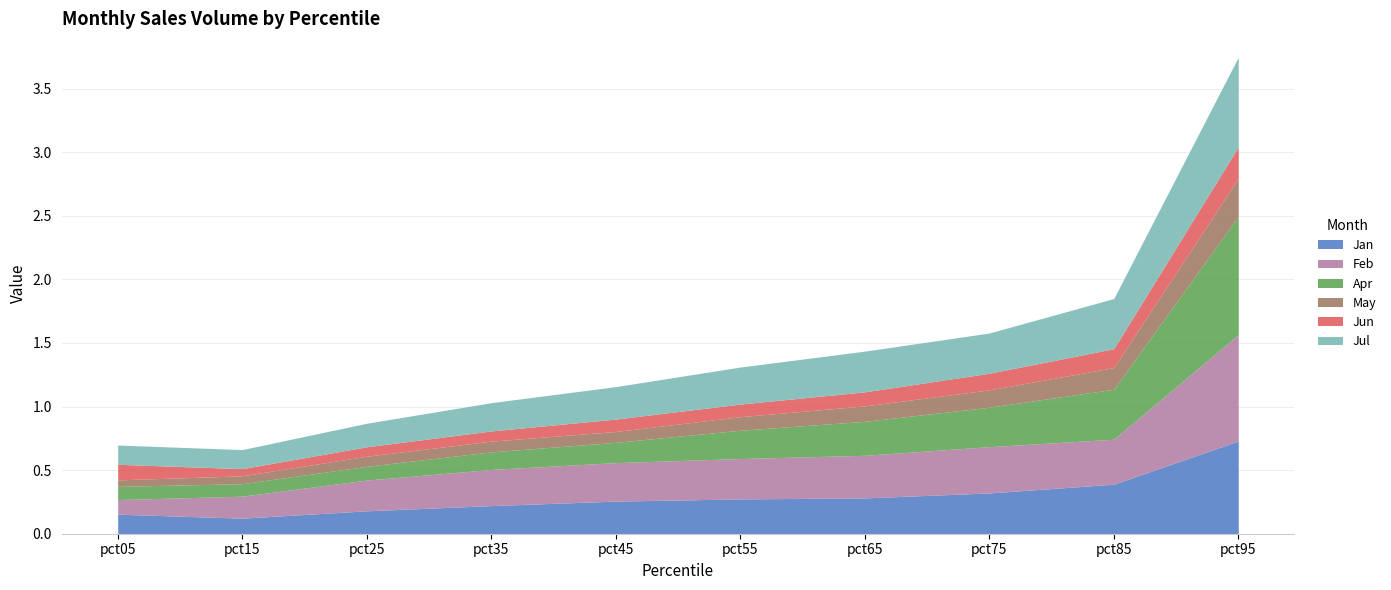

Reading left to right, what are all the values shown in this chart?

Jan: 0.2	0.1	0.2	0.2	0.3	0.3	0.3	0.3	0.4	0.7
Feb: 0.1	0.2	0.2	0.3	0.3	0.3	0.3	0.4	0.4	0.8
Apr: 0.1	0.1	0.1	0.1	0.2	0.2	0.3	0.3	0.4	0.9
May: 0.1	0.1	0.1	0.1	0.1	0.1	0.1	0.1	0.2	0.3
Jun: 0.1	0.1	0.1	0.1	0.1	0.1	0.1	0.1	0.1	0.2
Jul: 0.2	0.1	0.2	0.2	0.3	0.3	0.3	0.3	0.4	0.7